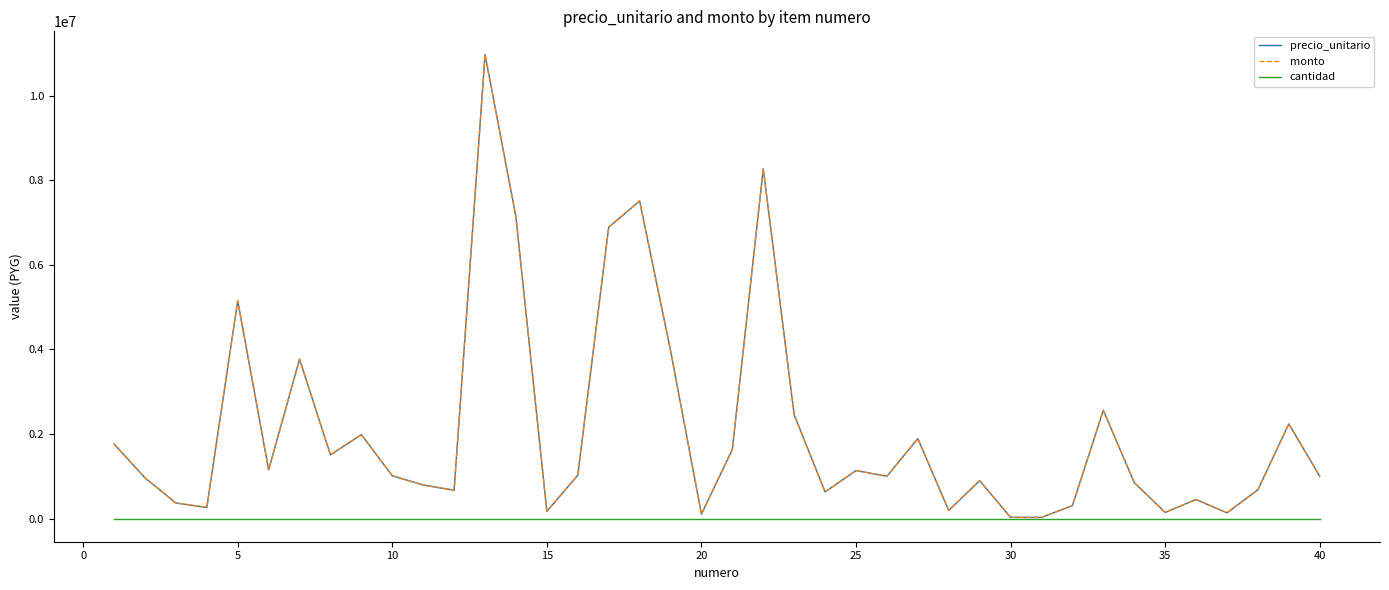

Does the chart display data point markers on the line(s)?

No